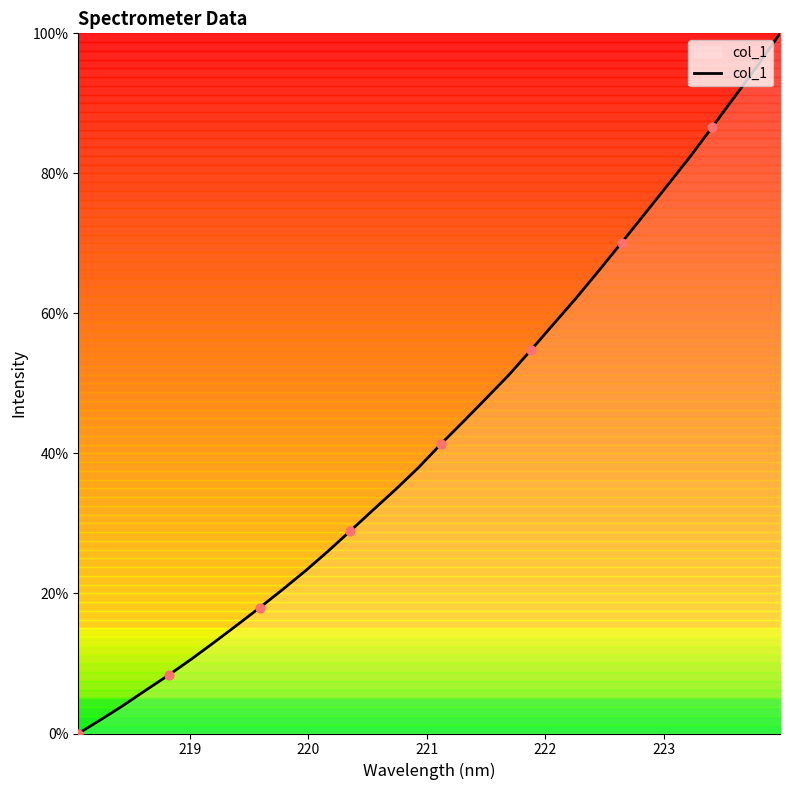

What is the maximum value shown in the chart?

100.0